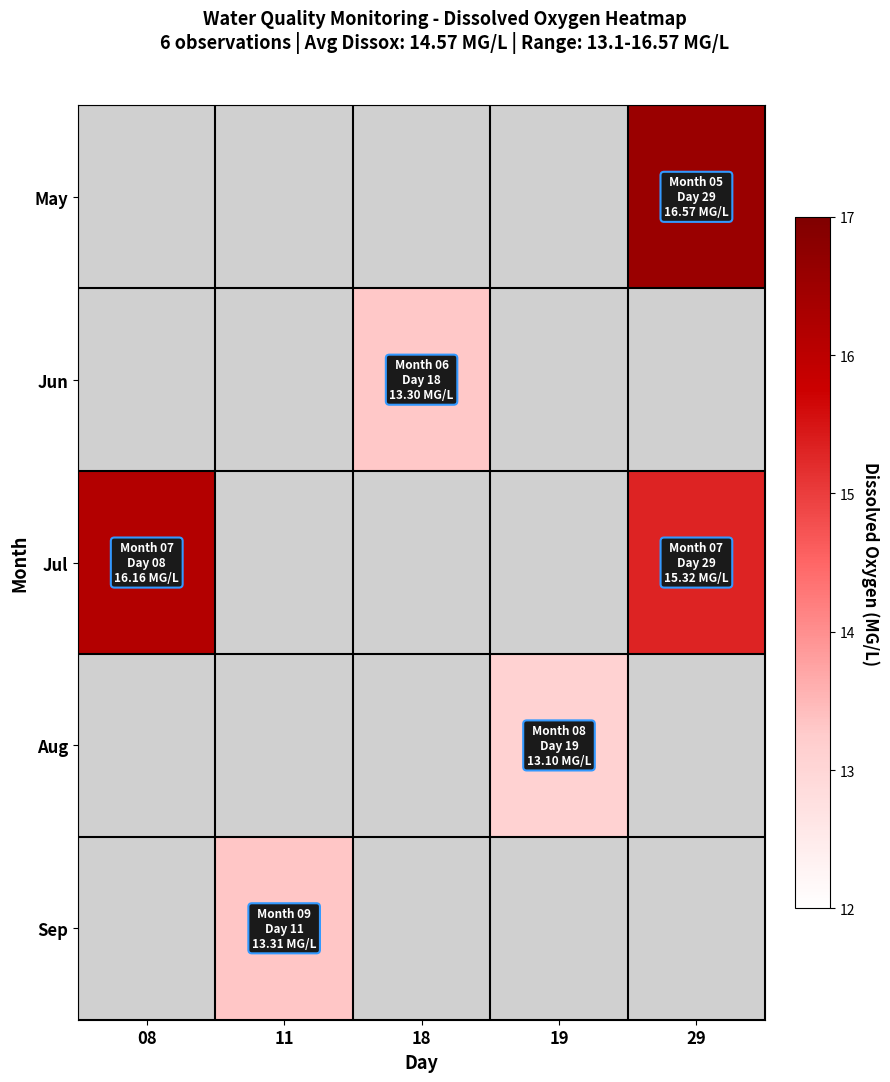

Is the value of Sep at 08 greater than the value of Jun at 19?

No